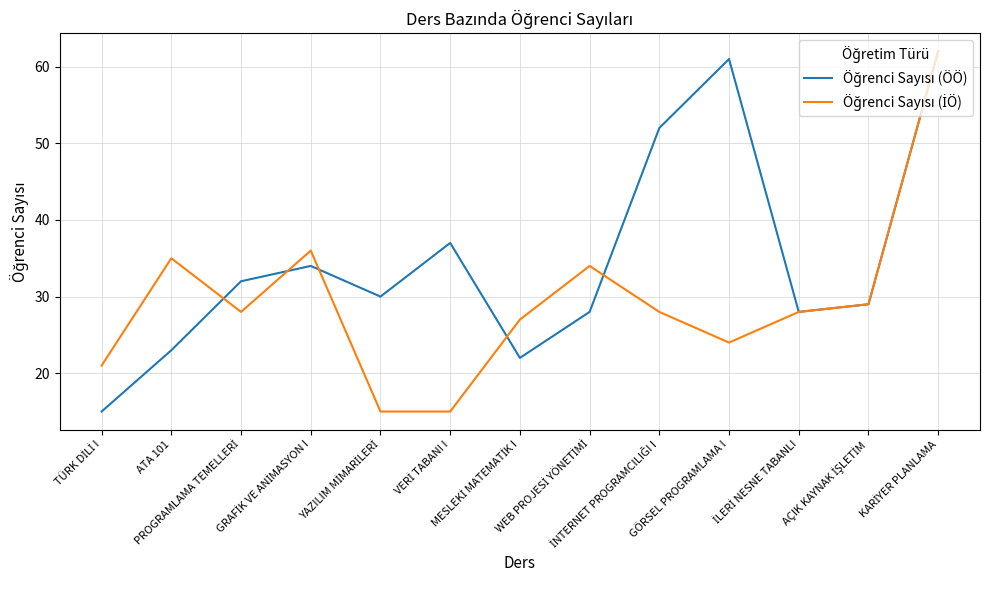

Does the chart have visible grid lines?

Yes